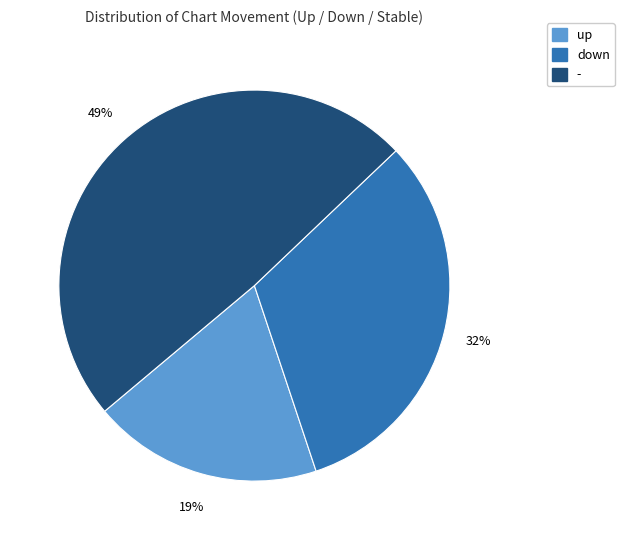

How many slices are in this pie chart?

3